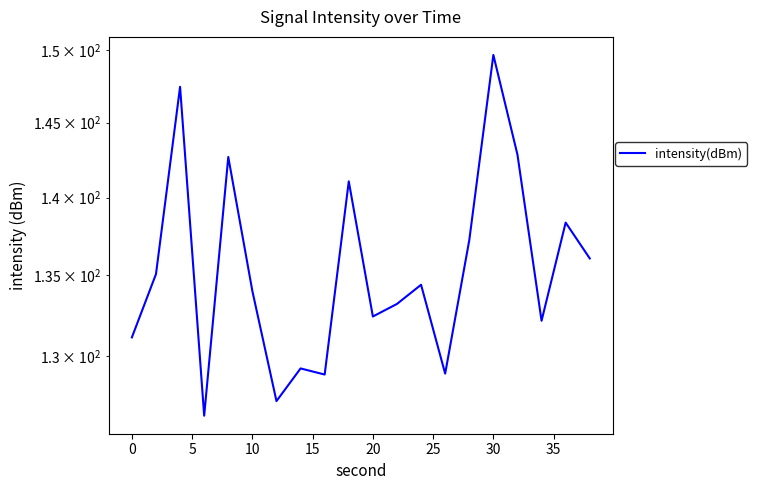

What value does the data have at 30?

149.7